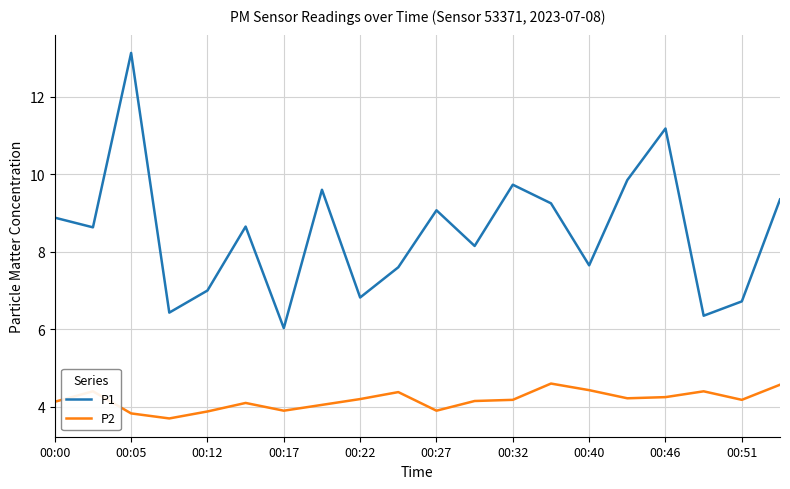

What are all the series names shown in the legend?

P1, P2